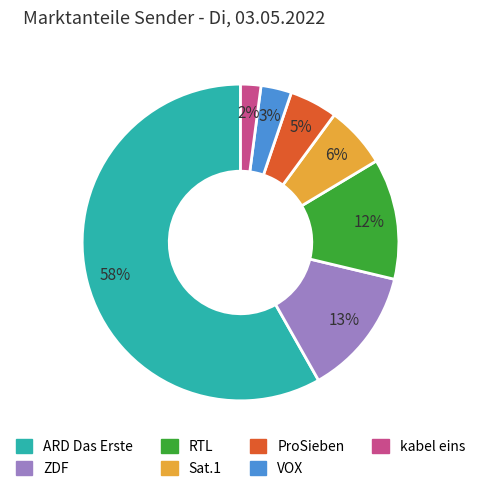

The RTL slice represents 19% of the pie. True or false?

False